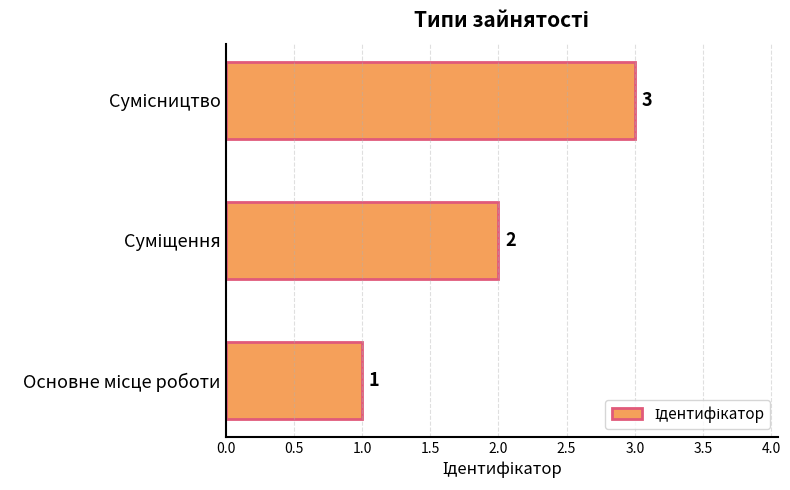

What is the greatest value displayed?

3